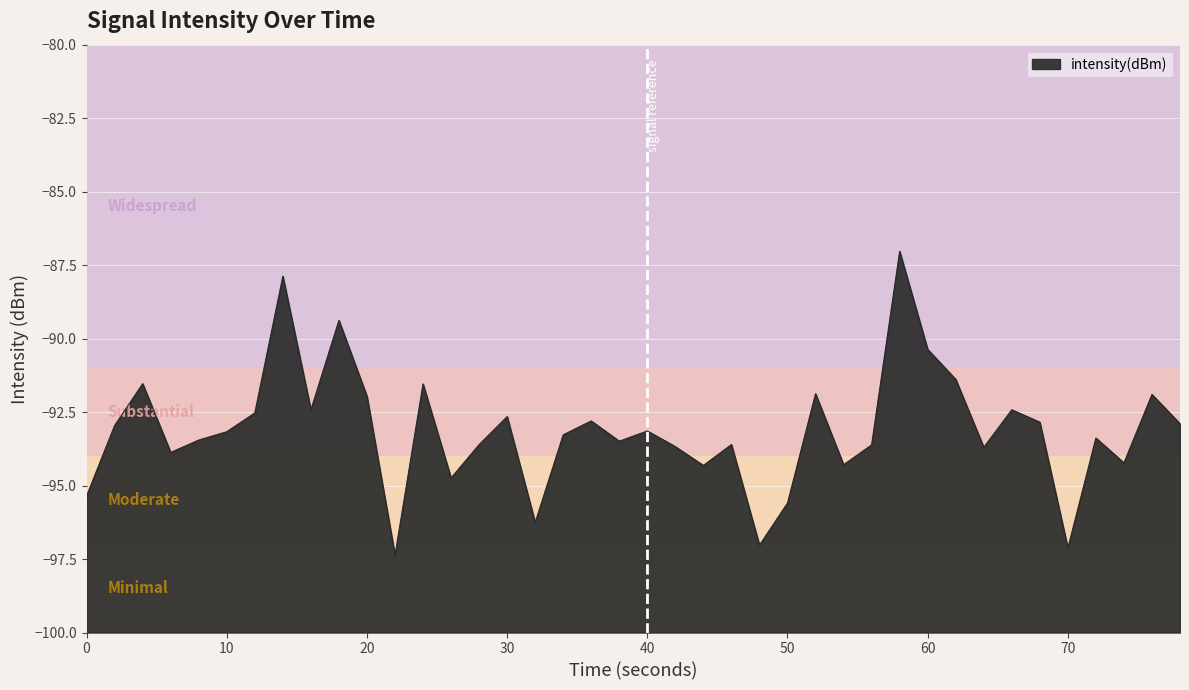

What is the smallest value displayed?

-97.4